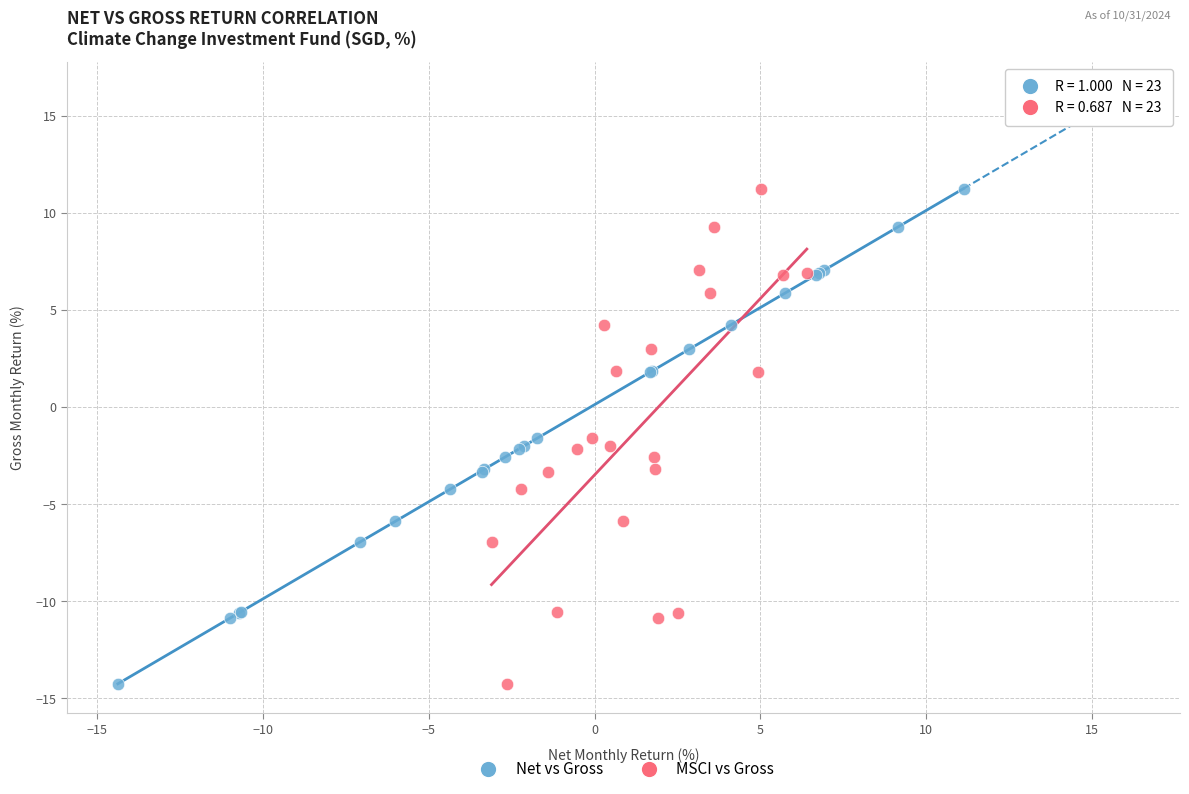

What are all the series names shown in the legend?

Net vs Gross, MSCI vs Gross